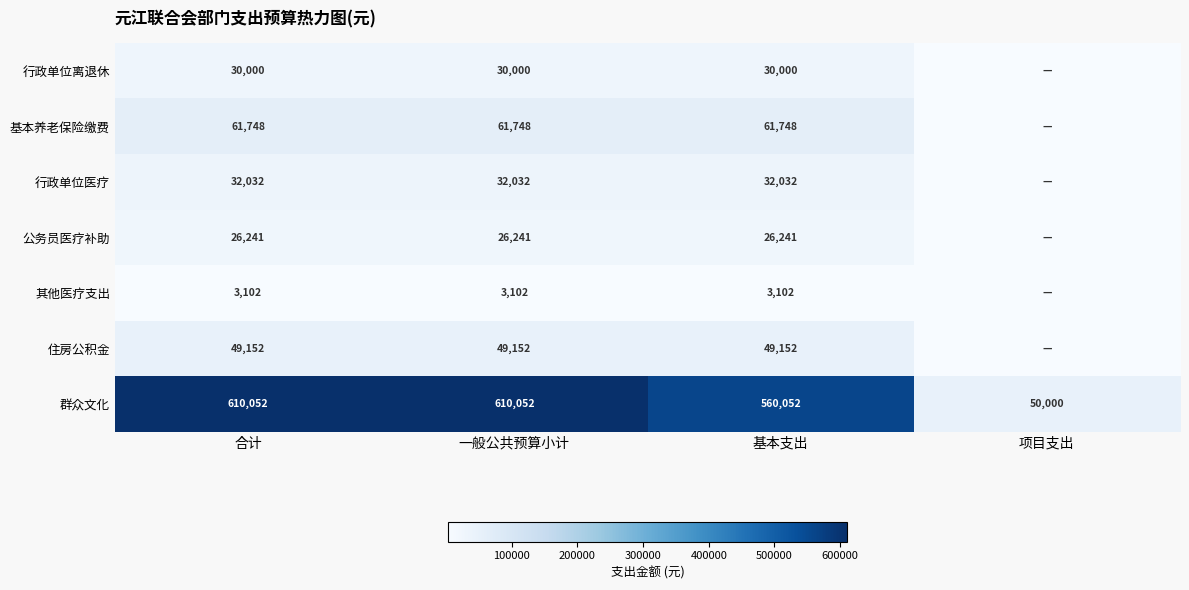

How many series are shown in this chart?

7